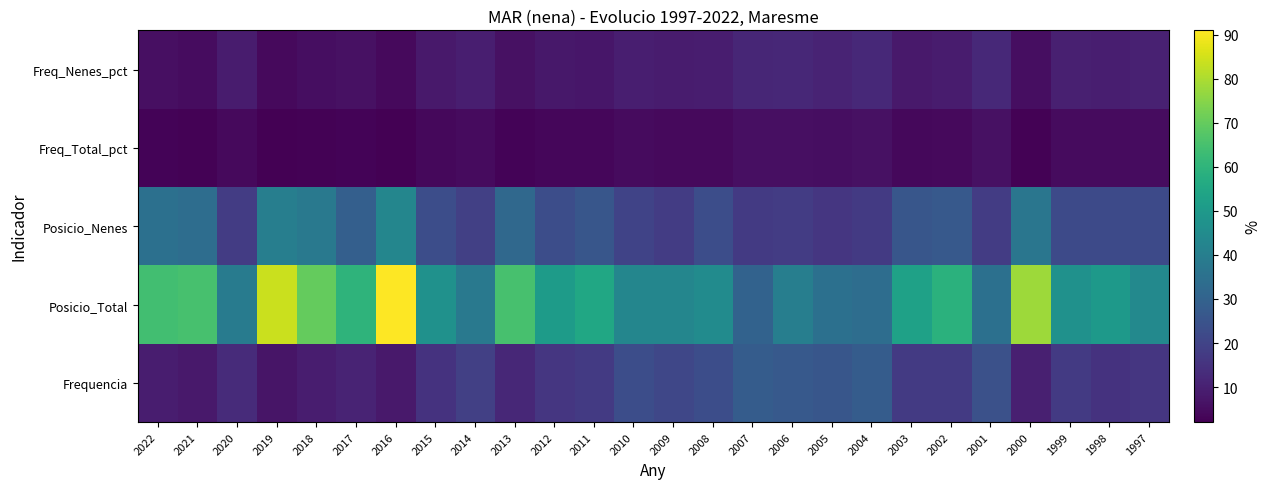

At how many categories does at least one series exceed 86?

1